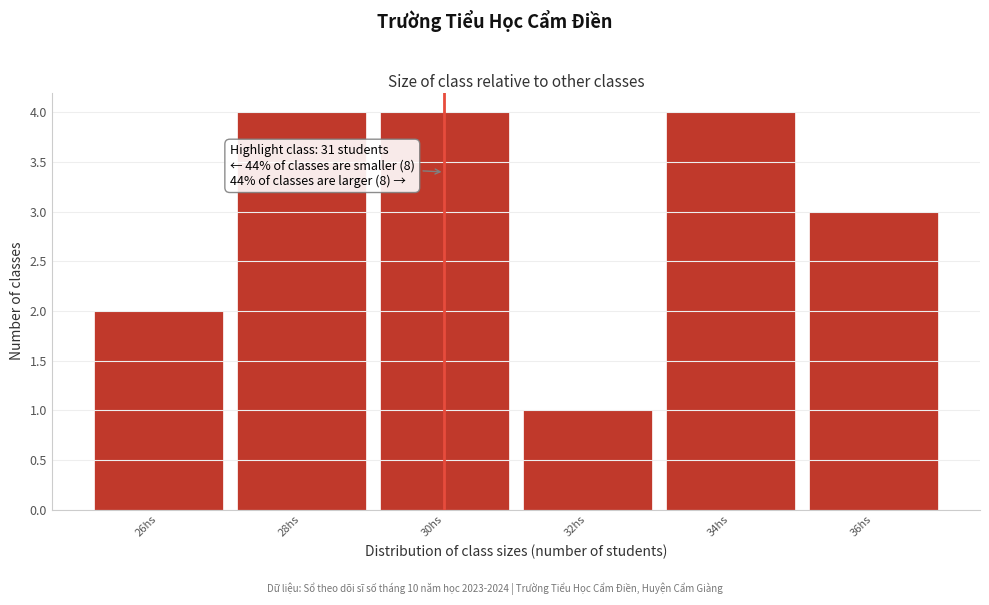

Reading left to right, what are all the values shown in this chart?

2	4	4	1	4	3